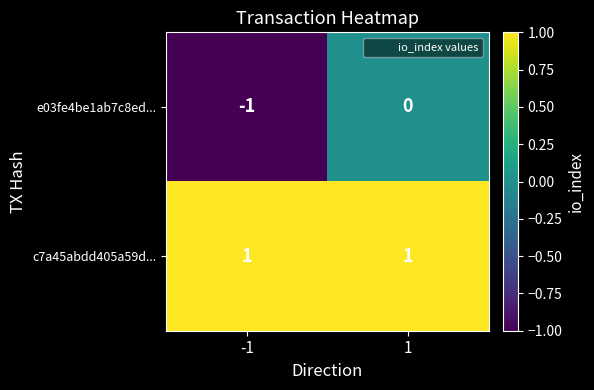

Which series has the widest spread of values?

e03fe4be1ab7c8ed...